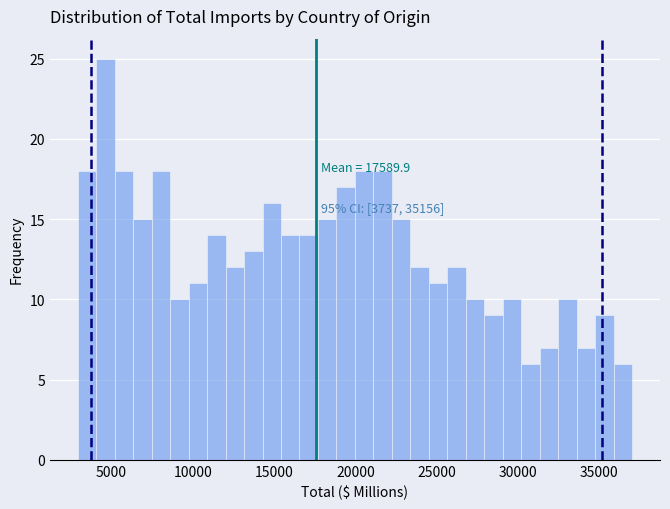

Around what value on the x-axis is the tallest bar? Give the approximate position of its centre, as read against the axis.

4500